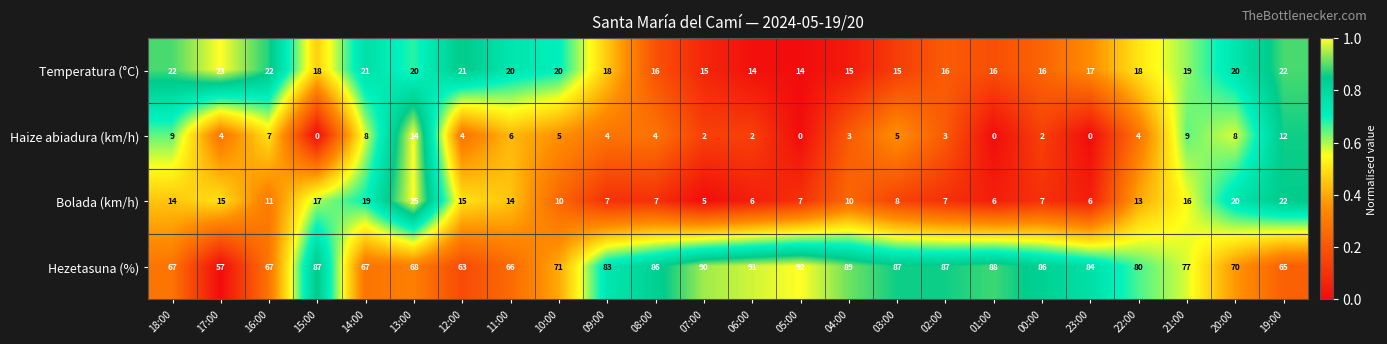

Which series has the largest total across all categories?

Hezetasuna (%)